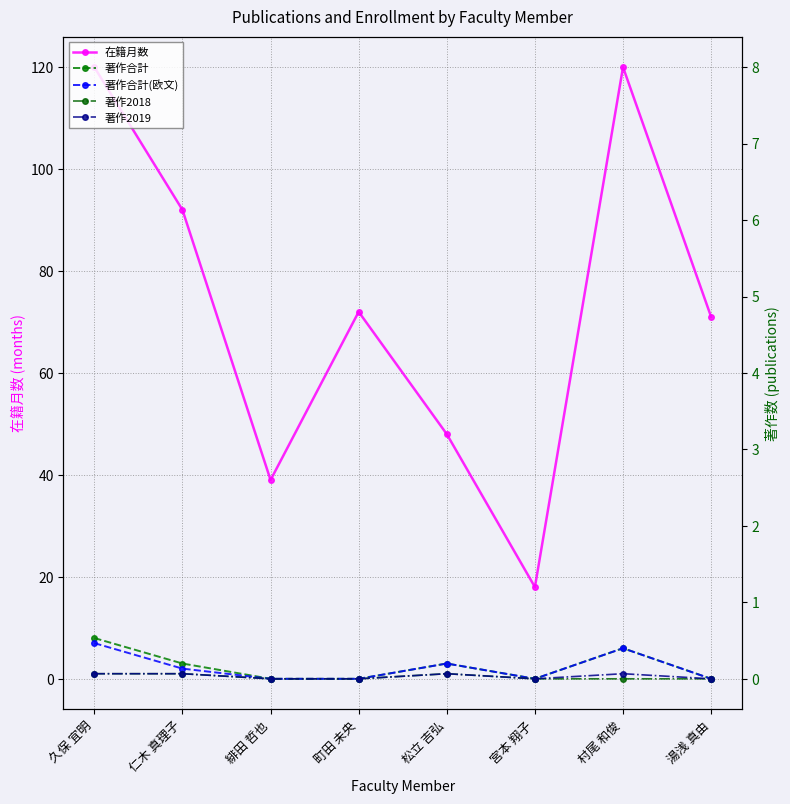

What are all the series names shown in the legend?

在籍月数, 著作合計, 著作合計(欧文), 著作2018, 著作2019